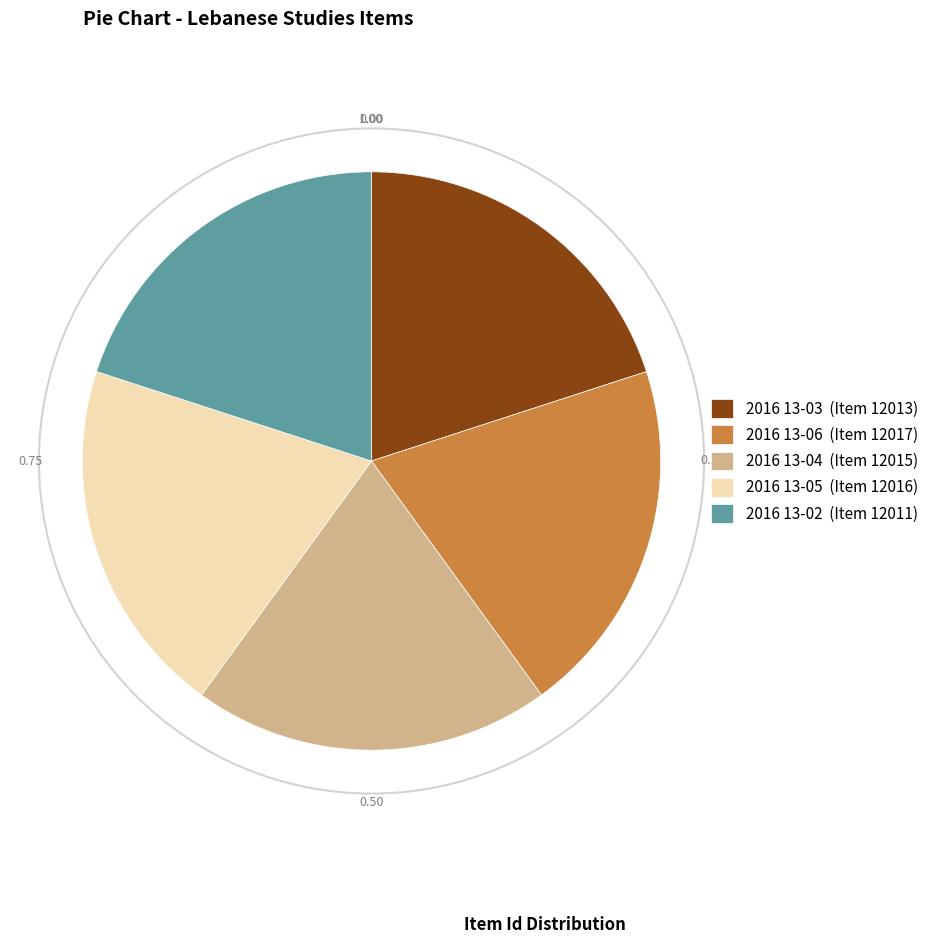

Is it true that 2016 13-03 is 7% of the pie?

False